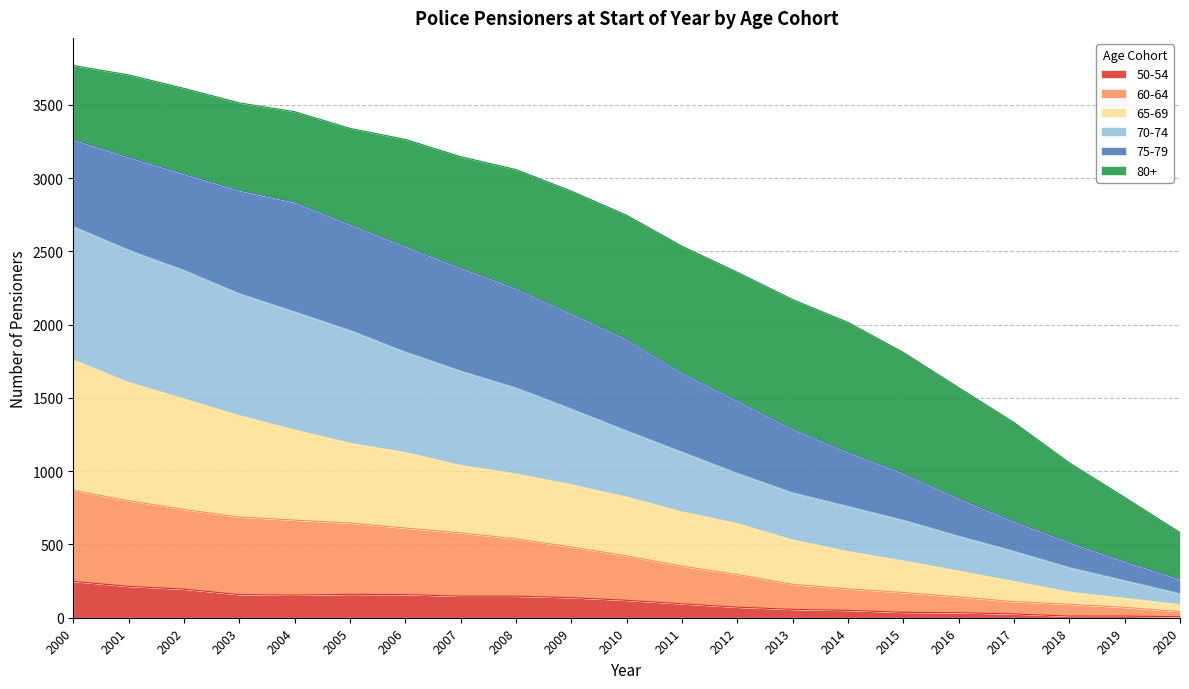

Does the chart have visible grid lines?

Yes